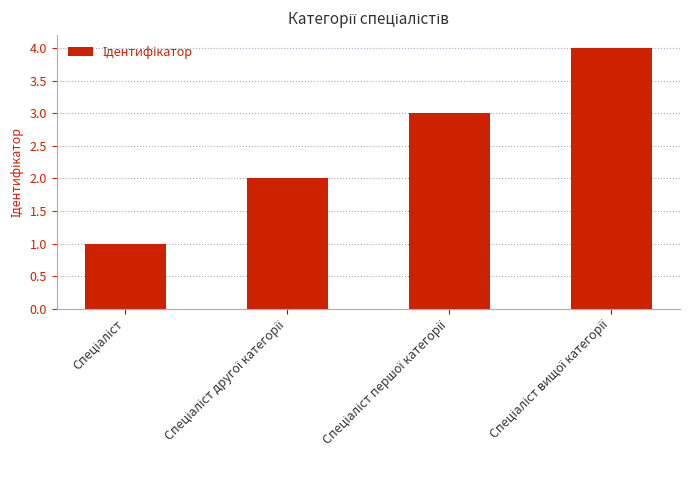

What is the greatest value displayed?

4